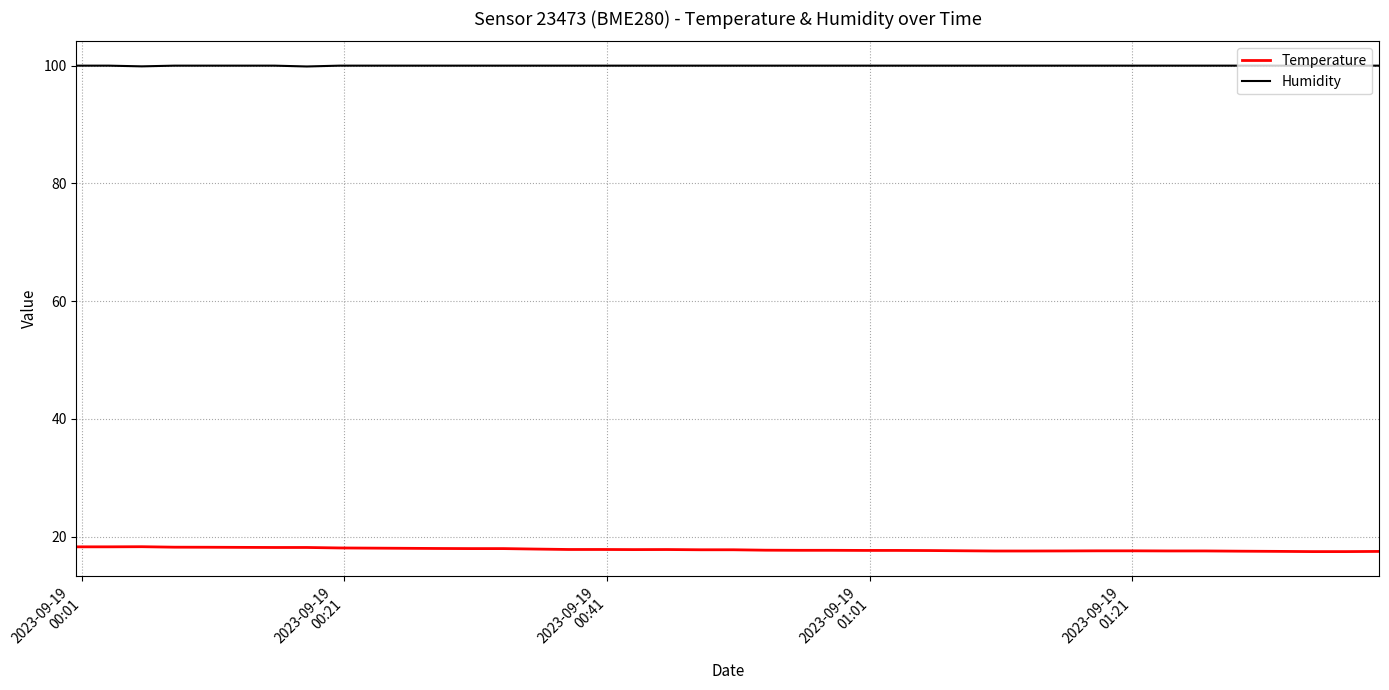

Rank the series by their average value, from lowest to highest.

Temperature, Humidity